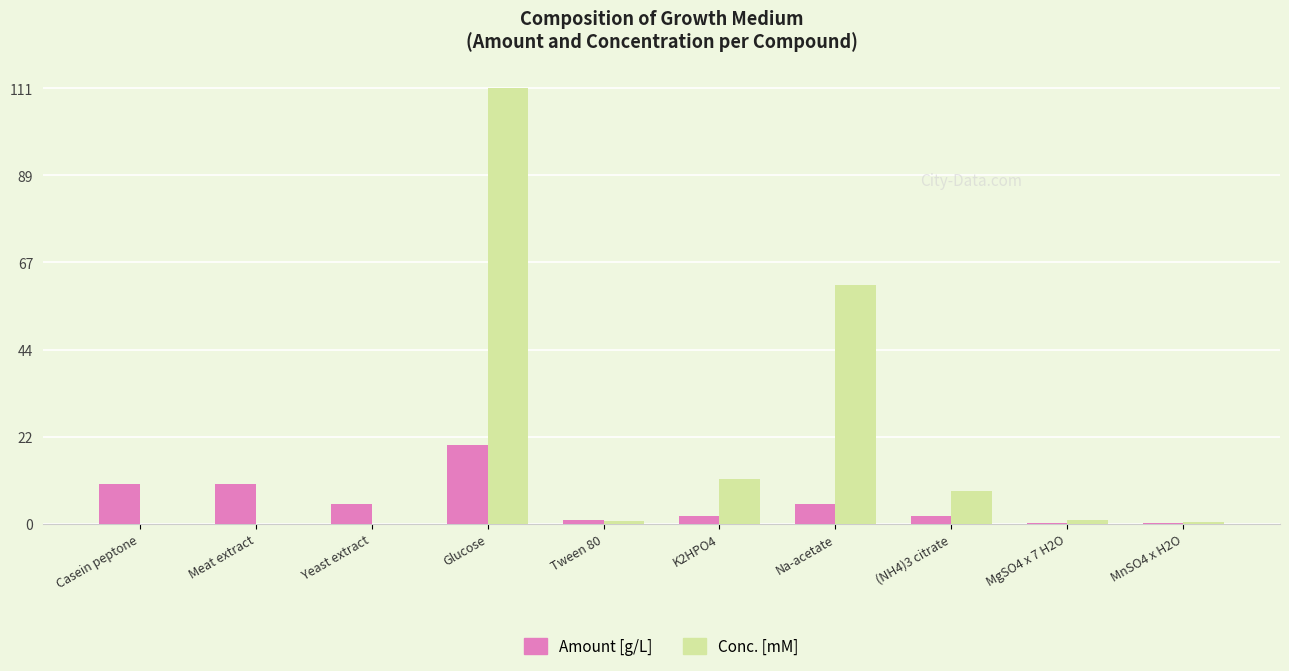

Where is Conc. [mM] nearest to the value 55?

Na-acetate